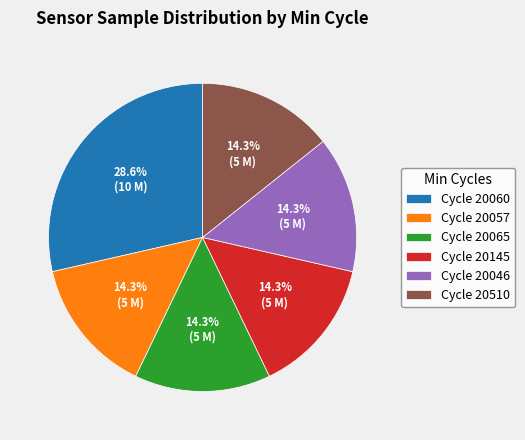

Between Cycle 20065 and Cycle 20060, which is larger?

Cycle 20060